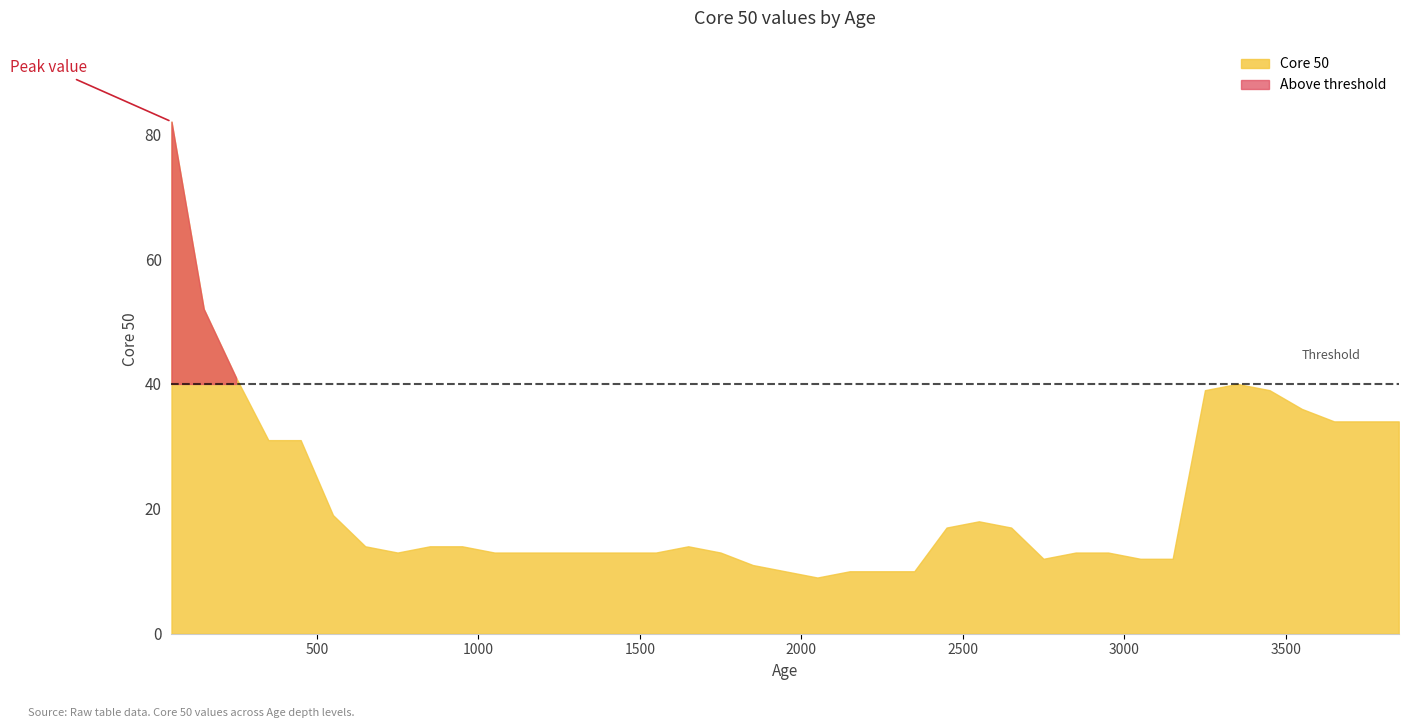

True or false: the data shows 12 at 2750.

True